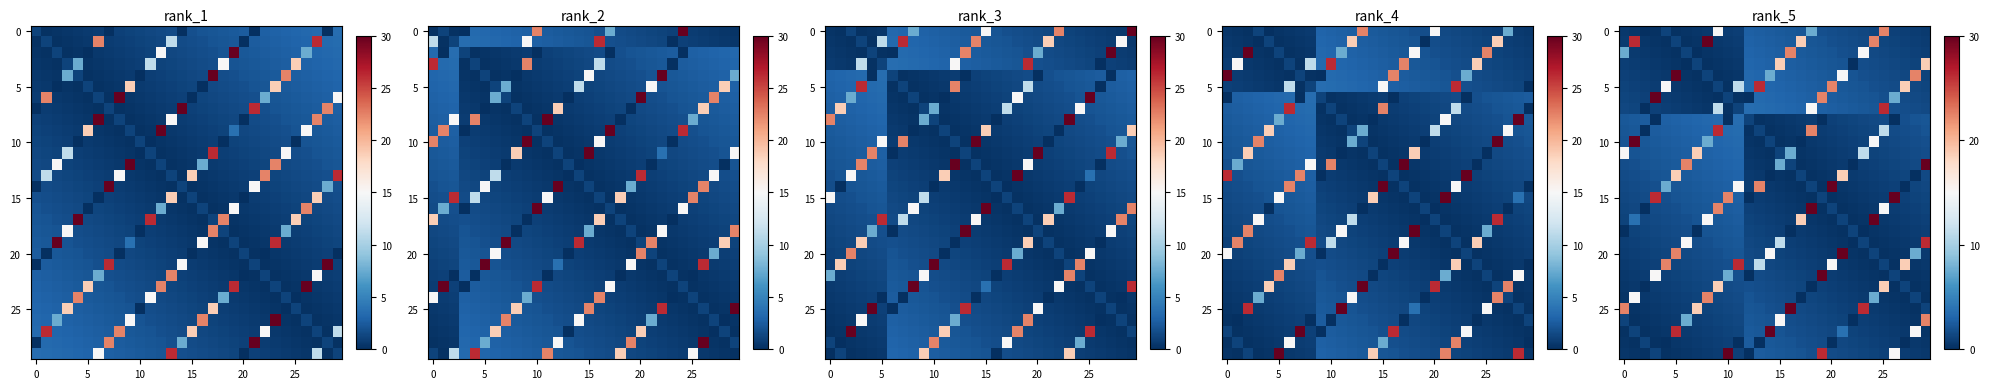

What is the spread (max minus min) of values at 22?

2.4